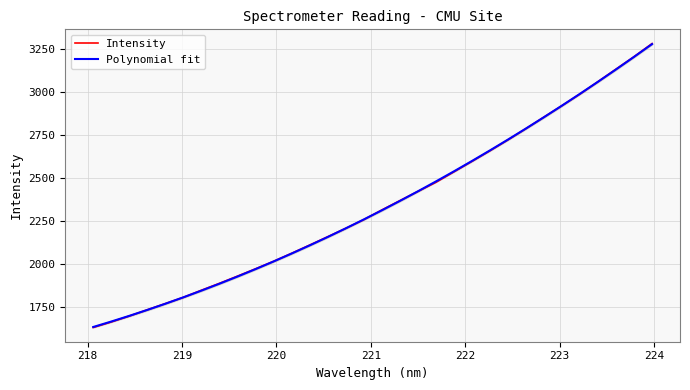

What is the greatest value displayed?

3281.5